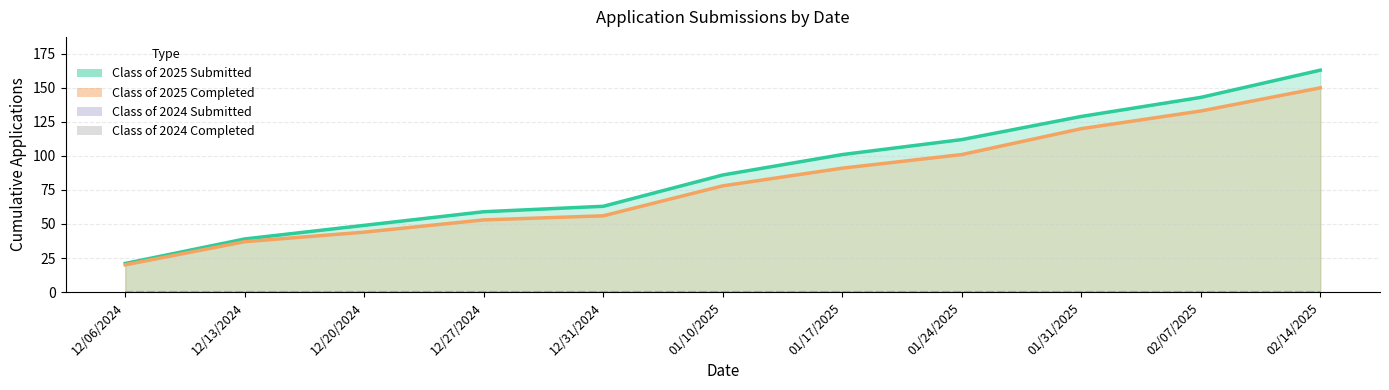

True or false: Class of 2025 Completed has a value of 150 at 02/14/2025.

True